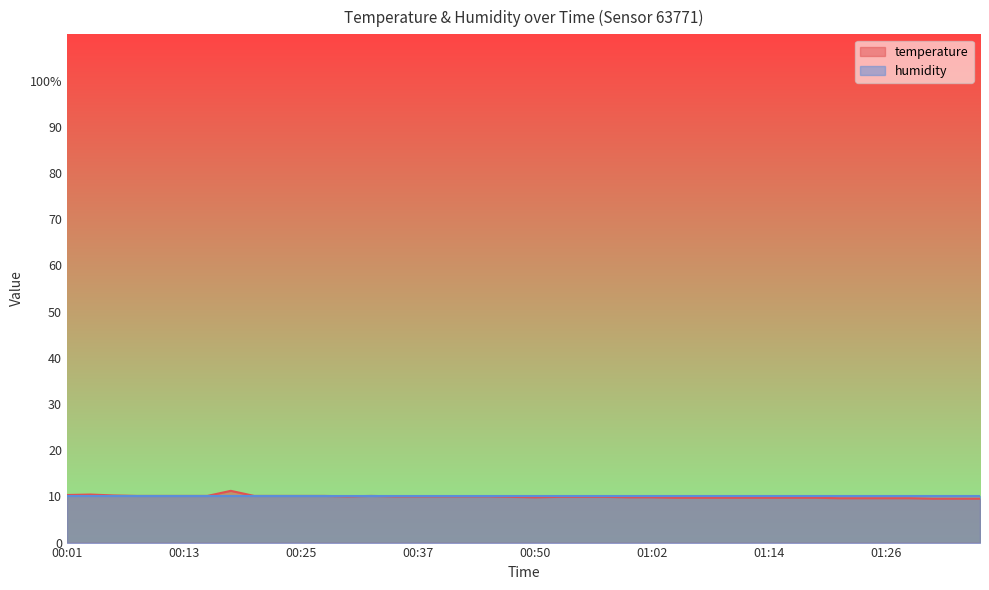

What is the sum of the values at 00:32 and 00:05?

20.3